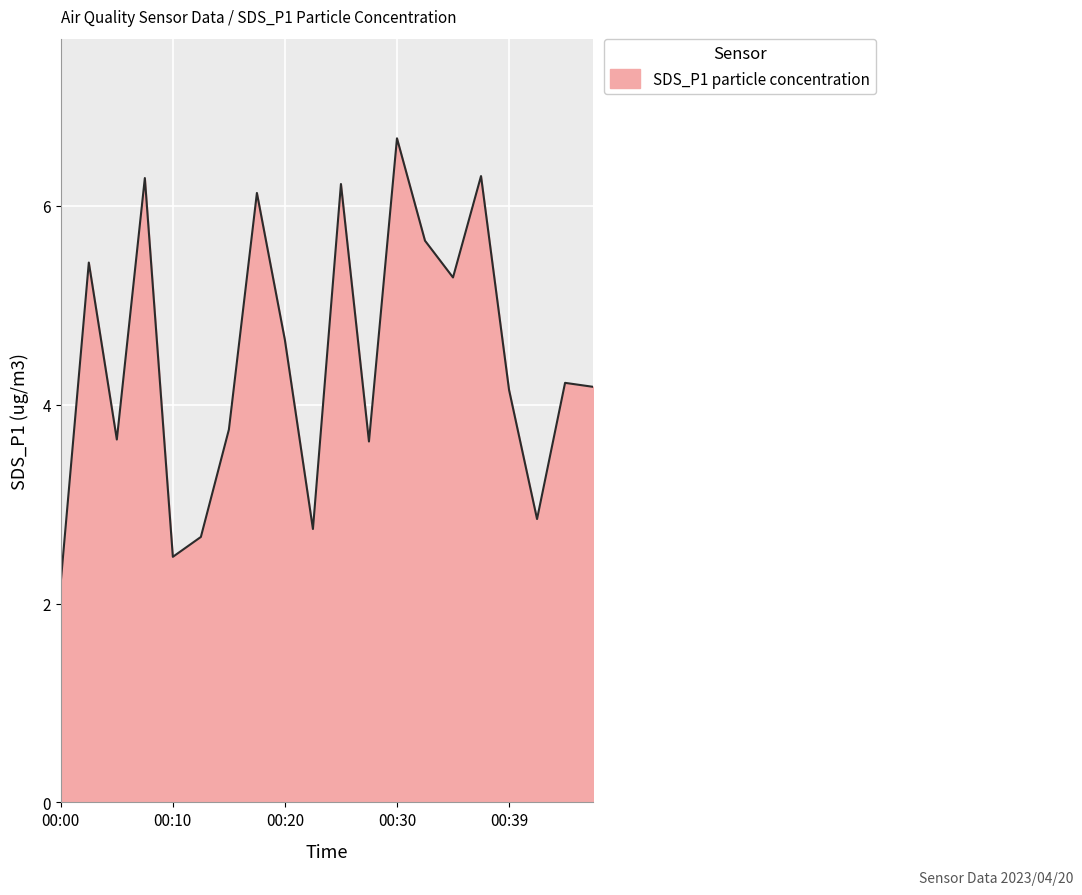

Does the chart have visible grid lines?

Yes